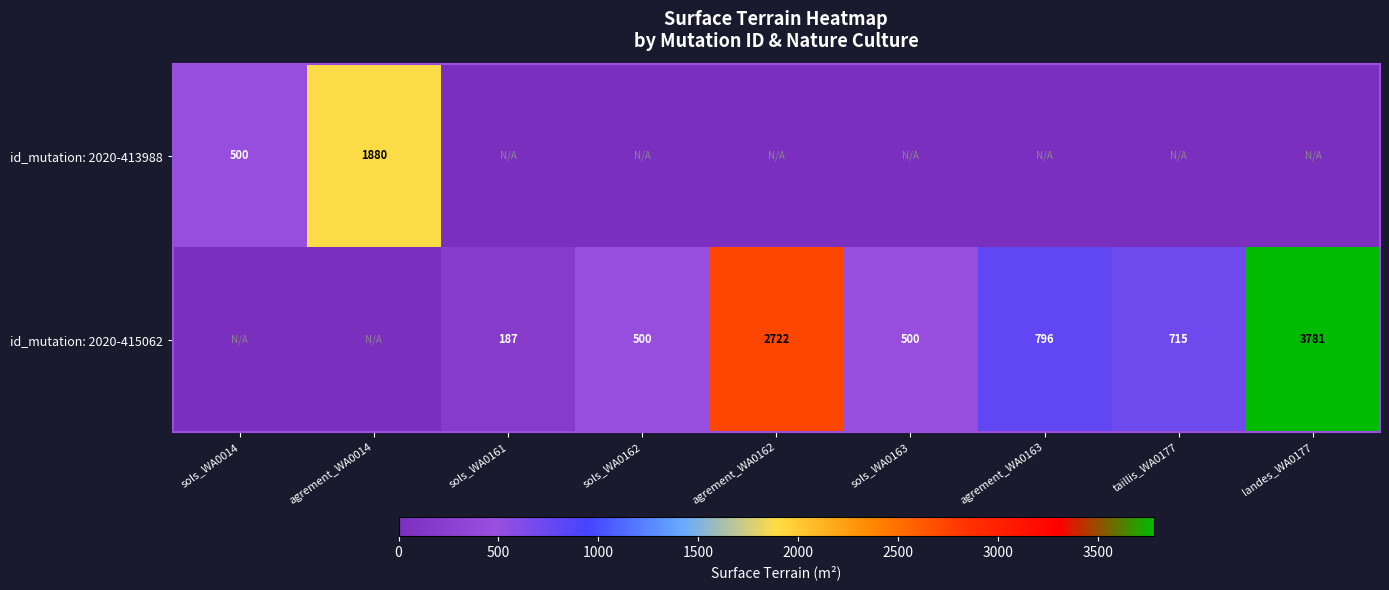

The id_mutation: 2020-415062 series shows 5931 at landes_WA0177. True or false?

False